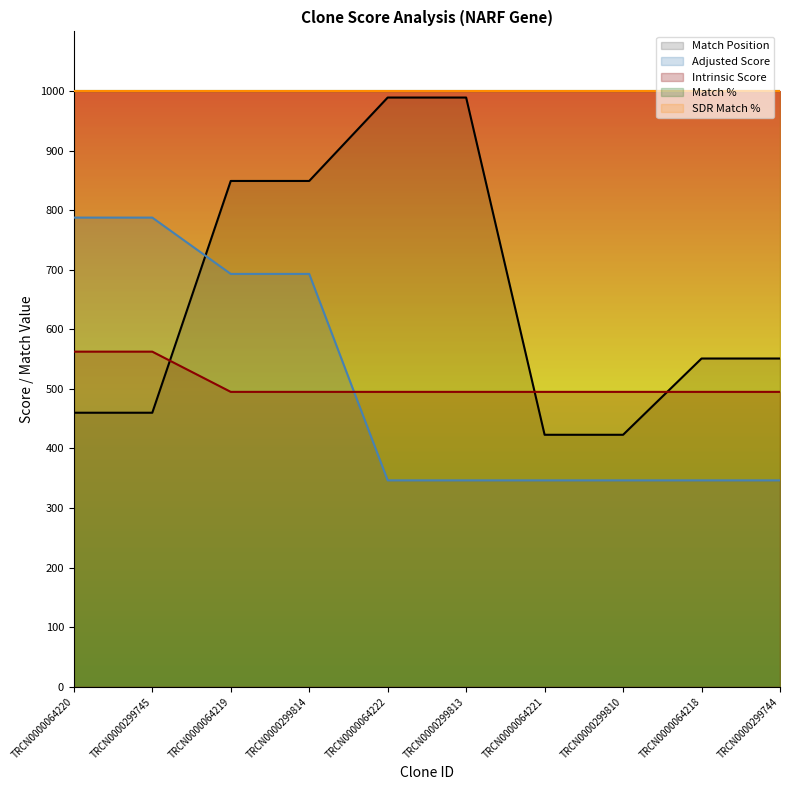

What is the label of the 1st point from the right?

TRCN0000299744